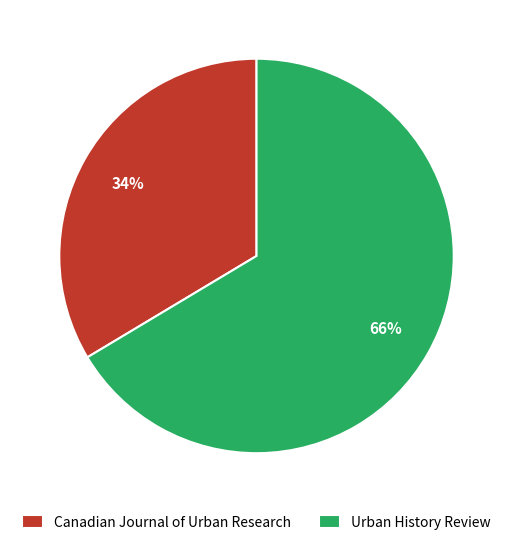

To the nearest percent, what is the average slice percentage?

50%